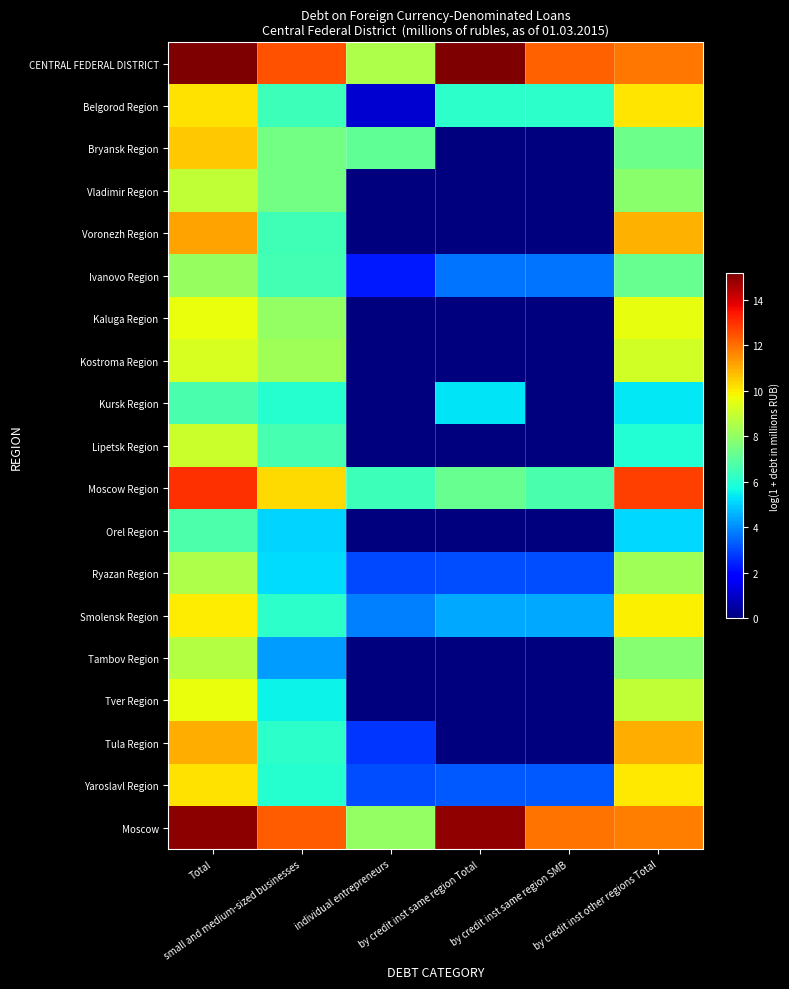

Reading left to right, what are all the values shown in this chart?

CENTRAL FEDERAL DISTRICT: Total=15.2	small and medium-sized businesses=12.5	individual entrepreneurs=8.5	by credit inst same region Total=15.1	by credit inst same region SMB=12.2	by credit inst other regions Total=11.9
Belgorod Region: Total=10.2	small and medium-sized businesses=6.4	individual entrepreneurs=1.1	by credit inst same region Total=6.1	by credit inst same region SMB=6.1	by credit inst other regions Total=10.1
Bryansk Region: Total=10.6	small and medium-sized businesses=7.4	individual entrepreneurs=7.1	by credit inst same region Total=0.0	by credit inst same region SMB=0.0	by credit inst other regions Total=7.3
Vladimir Region: Total=8.9	small and medium-sized businesses=7.4	individual entrepreneurs=0.0	by credit inst same region Total=0.0	by credit inst same region SMB=0.0	by credit inst other regions Total=7.9
Voronezh Region: Total=11.2	small and medium-sized businesses=6.5	individual entrepreneurs=0.0	by credit inst same region Total=0.0	by credit inst same region SMB=0.0	by credit inst other regions Total=11.0
Ivanovo Region: Total=8.1	small and medium-sized businesses=6.5	individual entrepreneurs=2.3	by credit inst same region Total=3.6	by credit inst same region SMB=3.6	by credit inst other regions Total=7.2
Kaluga Region: Total=9.6	small and medium-sized businesses=8.0	individual entrepreneurs=0.0	by credit inst same region Total=0.0	by credit inst same region SMB=0.0	by credit inst other regions Total=9.6
Kostroma Region: Total=9.3	small and medium-sized businesses=8.3	individual entrepreneurs=0.0	by credit inst same region Total=0.0	by credit inst same region SMB=0.0	by credit inst other regions Total=9.2
Kursk Region: Total=6.7	small and medium-sized businesses=6.0	individual entrepreneurs=0.0	by credit inst same region Total=5.3	by credit inst same region SMB=0.0	by credit inst other regions Total=5.4
Lipetsk Region: Total=9.0	small and medium-sized businesses=6.6	individual entrepreneurs=0.0	by credit inst same region Total=0.0	by credit inst same region SMB=0.0	by credit inst other regions Total=5.9
Moscow Region: Total=13.0	small and medium-sized businesses=10.3	individual entrepreneurs=6.4	by credit inst same region Total=7.2	by credit inst same region SMB=6.7	by credit inst other regions Total=12.8
Orel Region: Total=6.7	small and medium-sized businesses=5.1	individual entrepreneurs=0.0	by credit inst same region Total=0.0	by credit inst same region SMB=0.0	by credit inst other regions Total=5.1
Ryazan Region: Total=8.5	small and medium-sized businesses=5.2	individual entrepreneurs=3.0	by credit inst same region Total=3.0	by credit inst same region SMB=3.0	by credit inst other regions Total=8.2
Smolensk Region: Total=10.0	small and medium-sized businesses=6.2	individual entrepreneurs=3.9	by credit inst same region Total=4.4	by credit inst same region SMB=4.4	by credit inst other regions Total=10.0
Tambov Region: Total=8.6	small and medium-sized businesses=4.2	individual entrepreneurs=0.0	by credit inst same region Total=0.0	by credit inst same region SMB=0.0	by credit inst other regions Total=7.8
Tver Region: Total=9.6	small and medium-sized businesses=5.5	individual entrepreneurs=0.0	by credit inst same region Total=0.0	by credit inst same region SMB=0.0	by credit inst other regions Total=8.9
Tula Region: Total=11.0	small and medium-sized businesses=6.1	individual entrepreneurs=2.7	by credit inst same region Total=0.0	by credit inst same region SMB=0.0	by credit inst other regions Total=11.0
Yaroslavl Region: Total=10.1	small and medium-sized businesses=6.0	individual entrepreneurs=3.0	by credit inst same region Total=3.2	by credit inst same region SMB=3.2	by credit inst other regions Total=10.1
Moscow: Total=15.0	small and medium-sized businesses=12.3	individual entrepreneurs=8.0	by credit inst same region Total=14.9	by credit inst same region SMB=11.9	by credit inst other regions Total=11.8